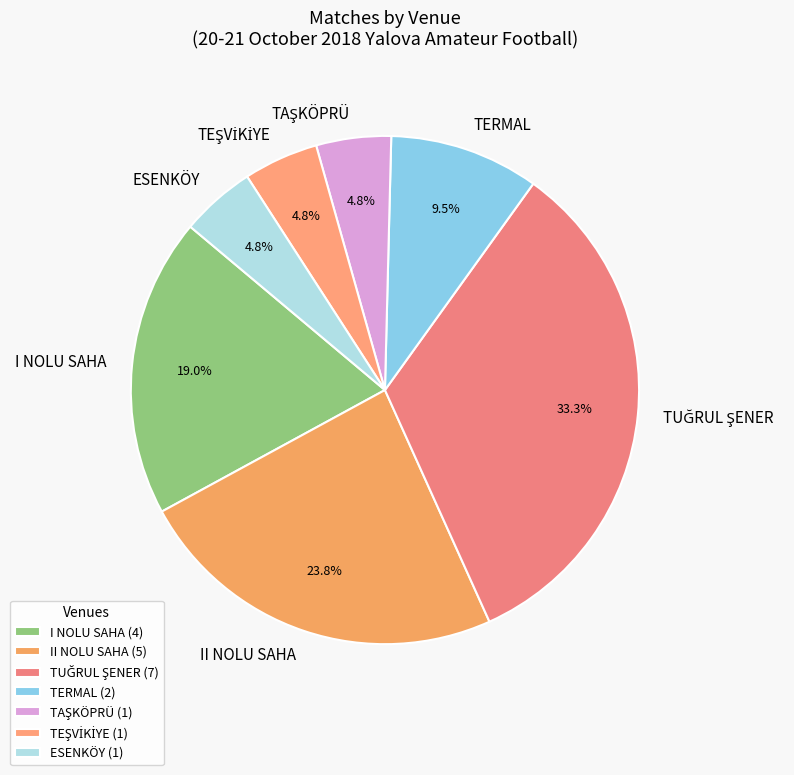

Does any single category account for the majority?

No